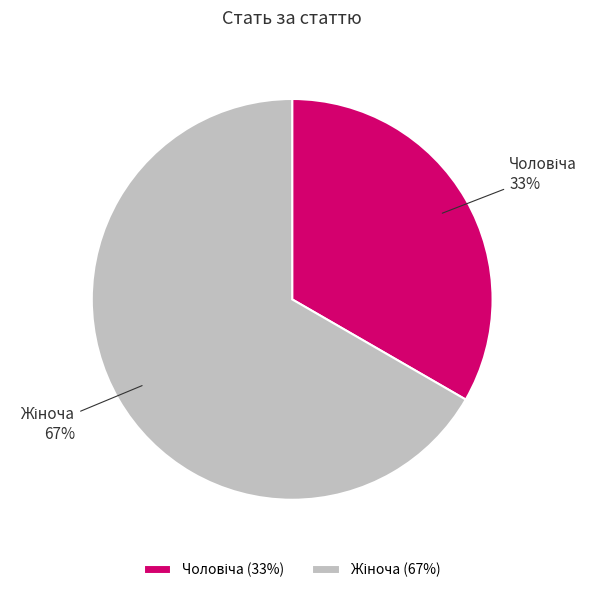

To the nearest percent, what is the average slice percentage?

50%